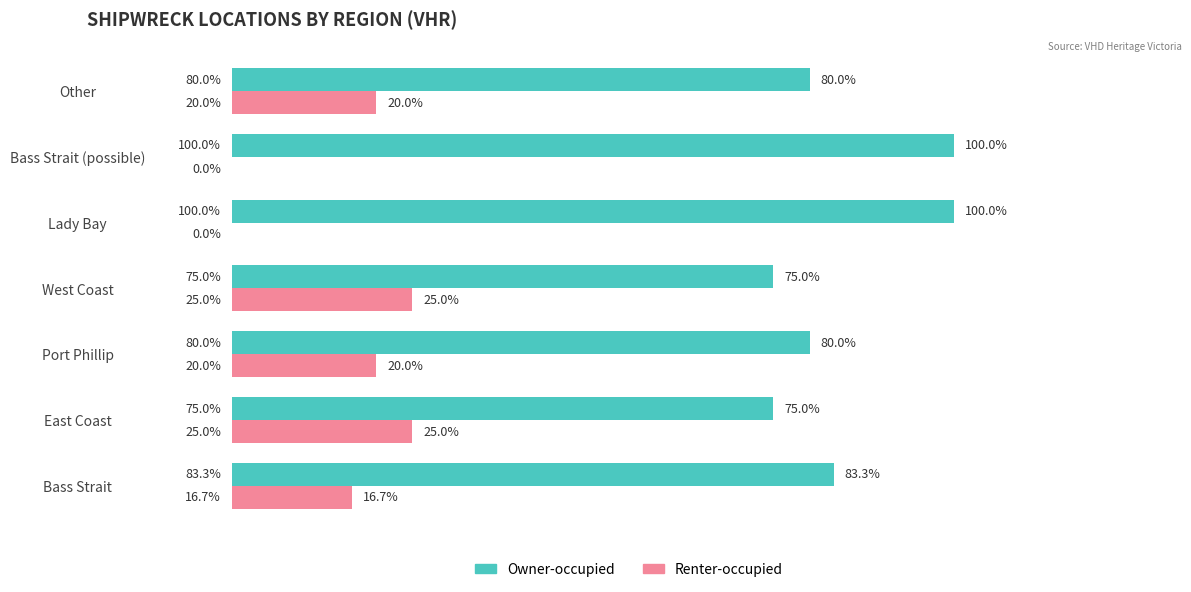

Is the value of Renter-occupied at Port Phillip greater than the value of Owner-occupied at Other?

No